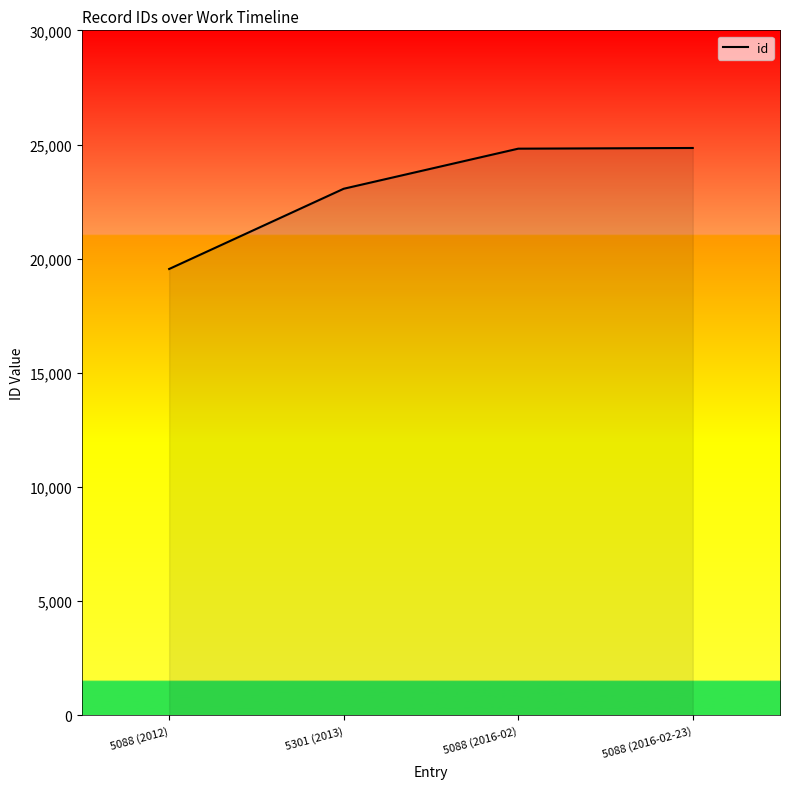

What is the difference between the maximum and minimum values?

5298